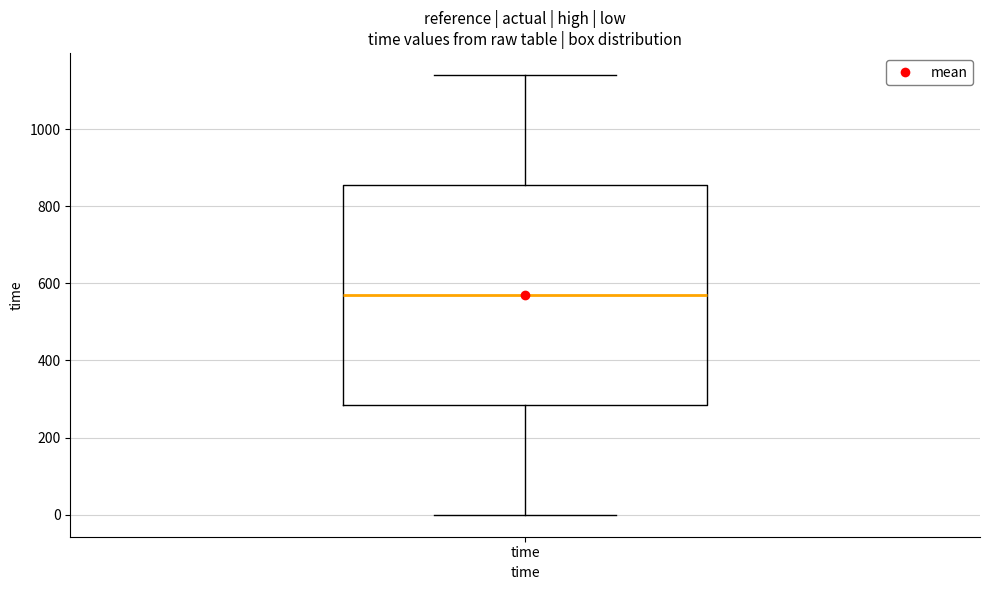

Transcribe this box plot: give where the median line is, the range the box spans, and where the two whiskers end, as read against the y-axis. The values are not printed on the chart, so give them approximately, as read against the axis.

median 580, box 280 to 860, whiskers 0 to 1140